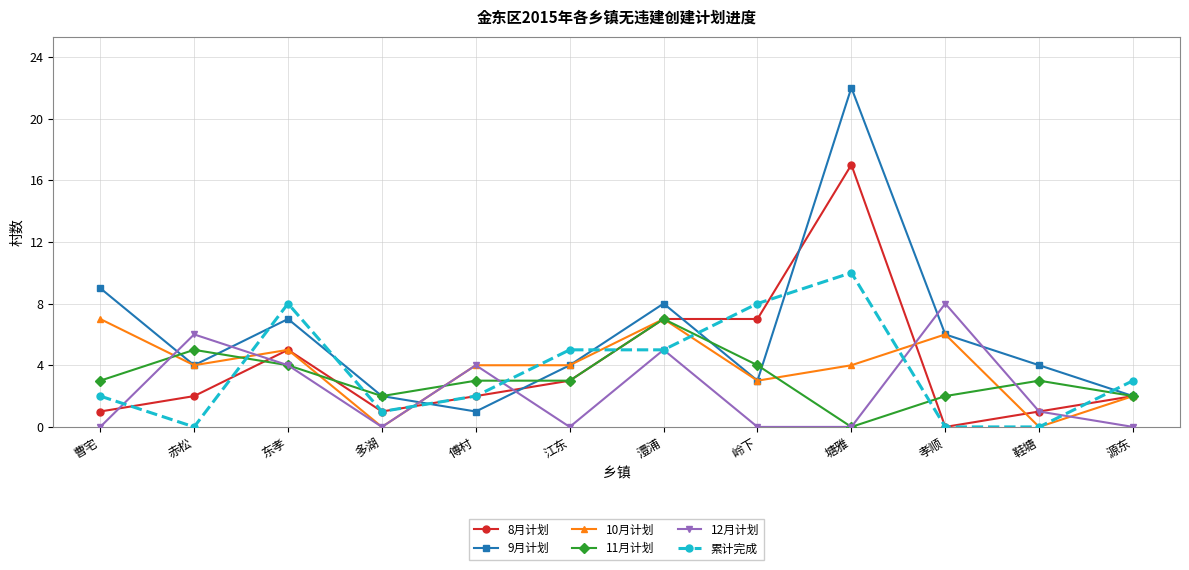

Is this an area chart (filled region under the line)?

No